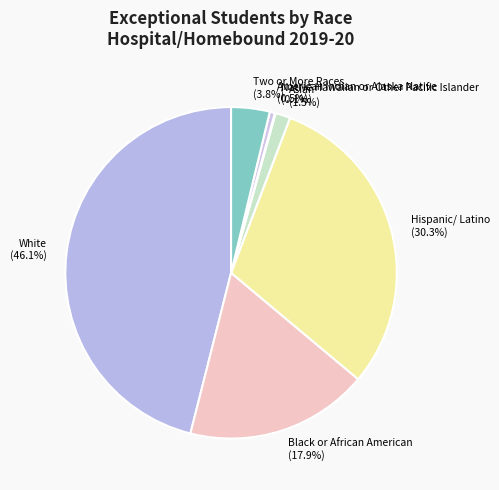

What percentage is NOT represented by Black or African American?

82.1%